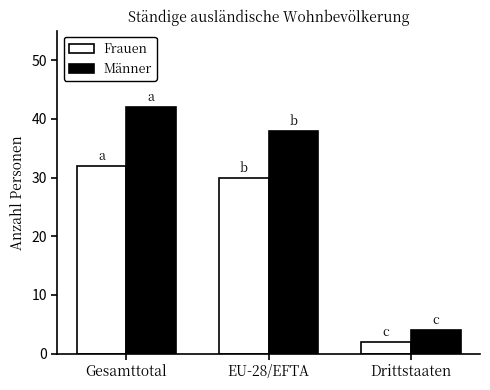

The Frauen series shows 47 at EU-28/EFTA. True or false?

False